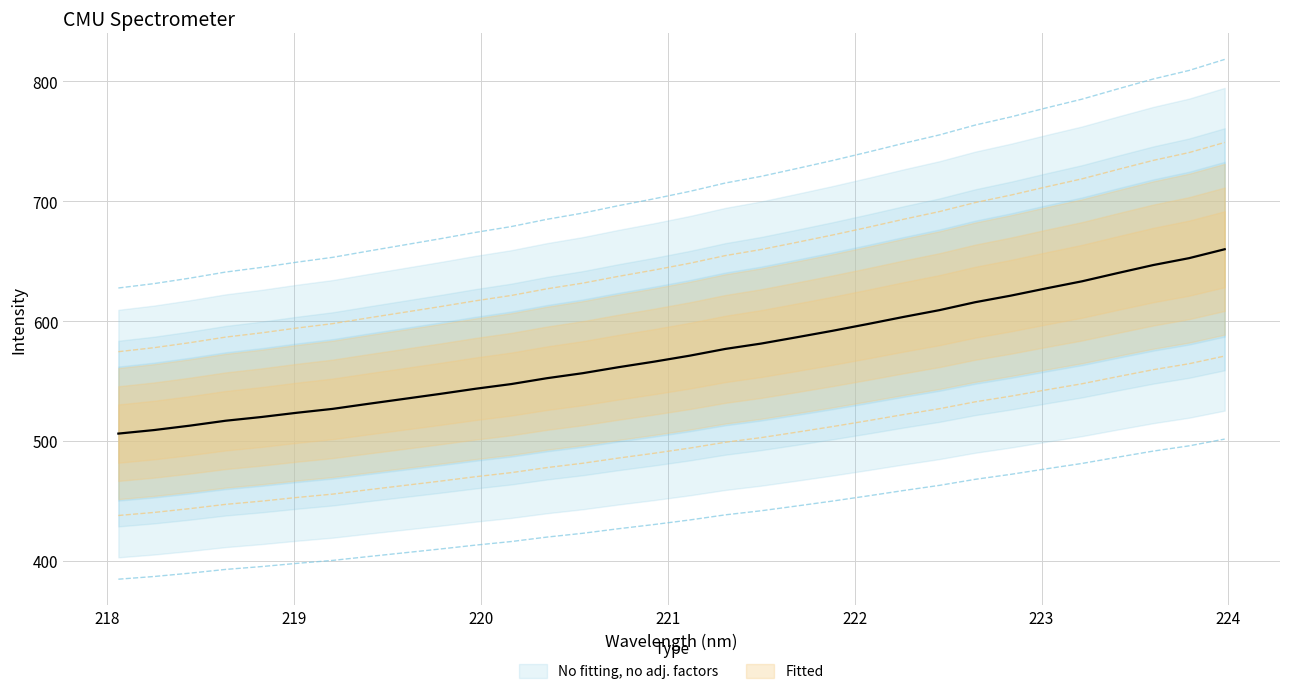

Is it true that the value at 221.6902 is 727.3?

True